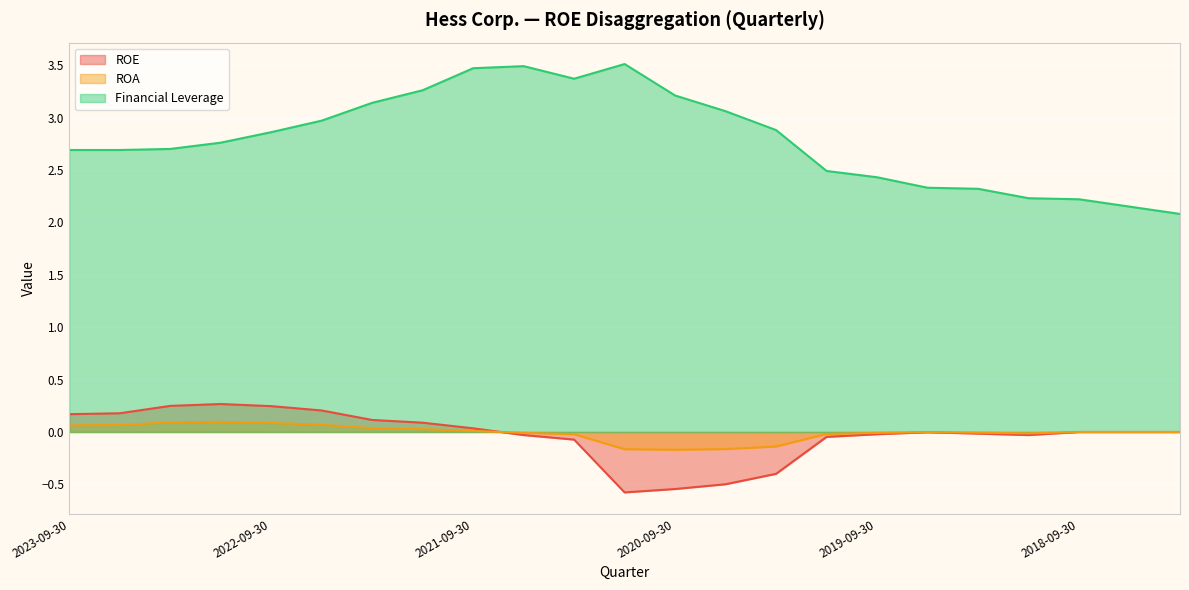

Rank the series at 2020-09-30 from highest to lowest value.

Financial Leverage, ROA, ROE